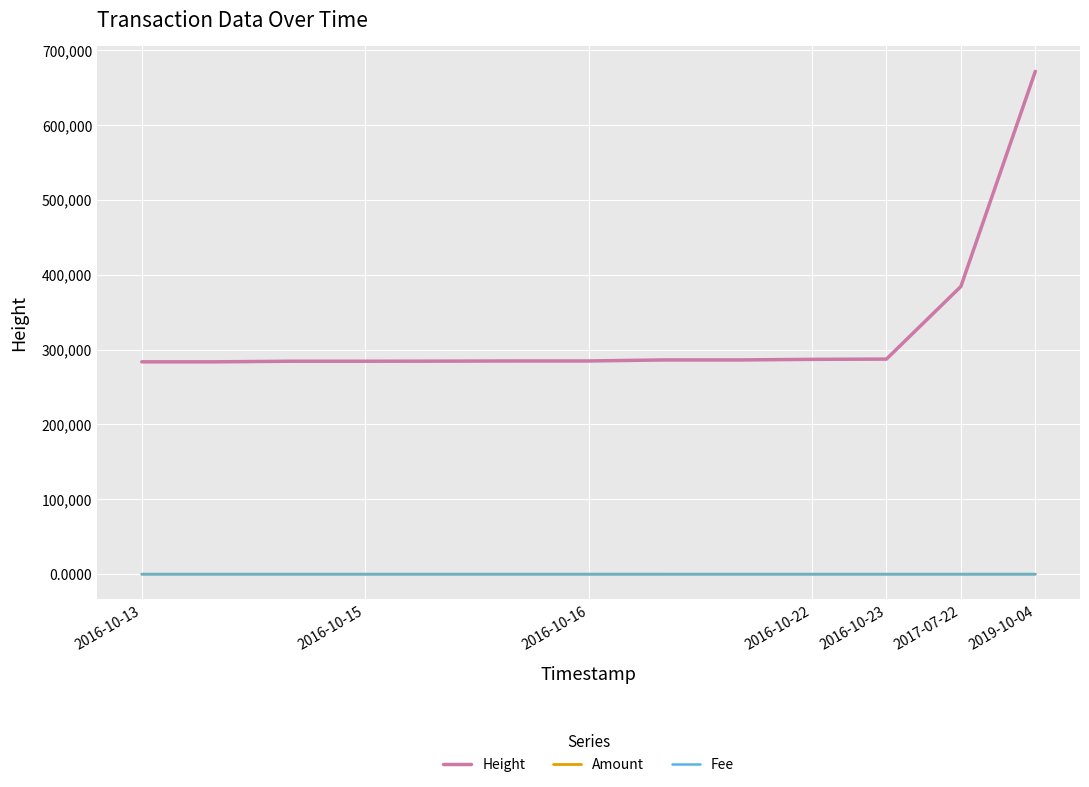

True or false: Height and Fee cross at least once.

False